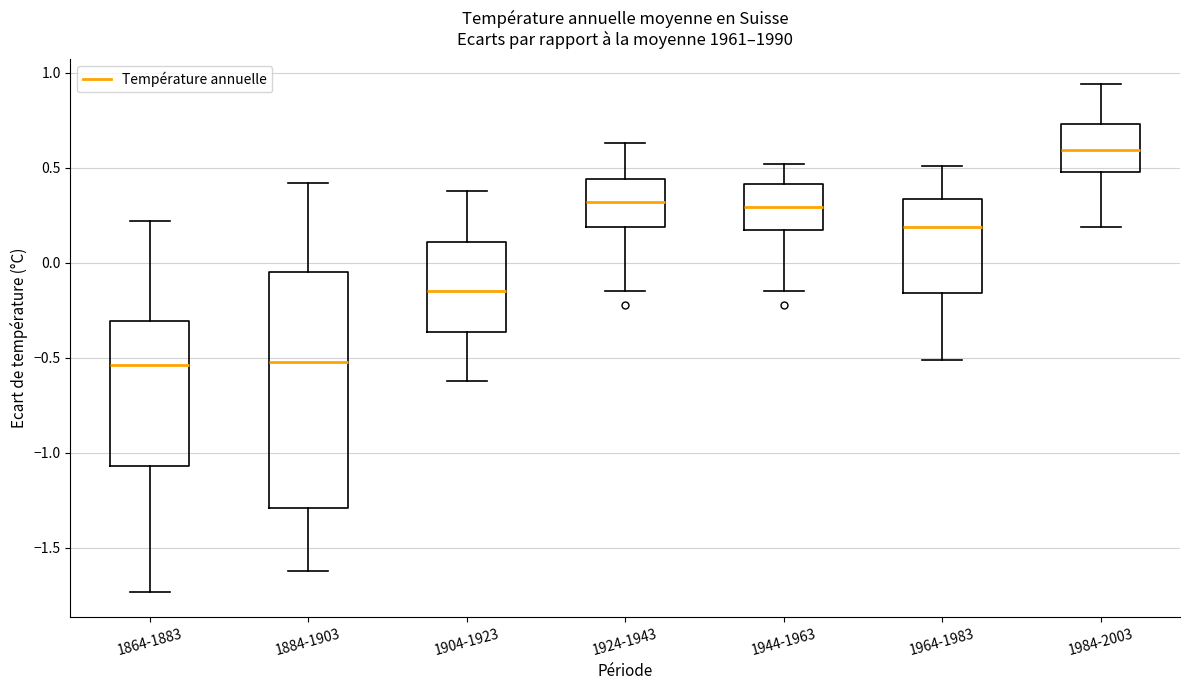

Comparing the boxes themselves (not the whiskers), which one is the tallest?

1884-1903